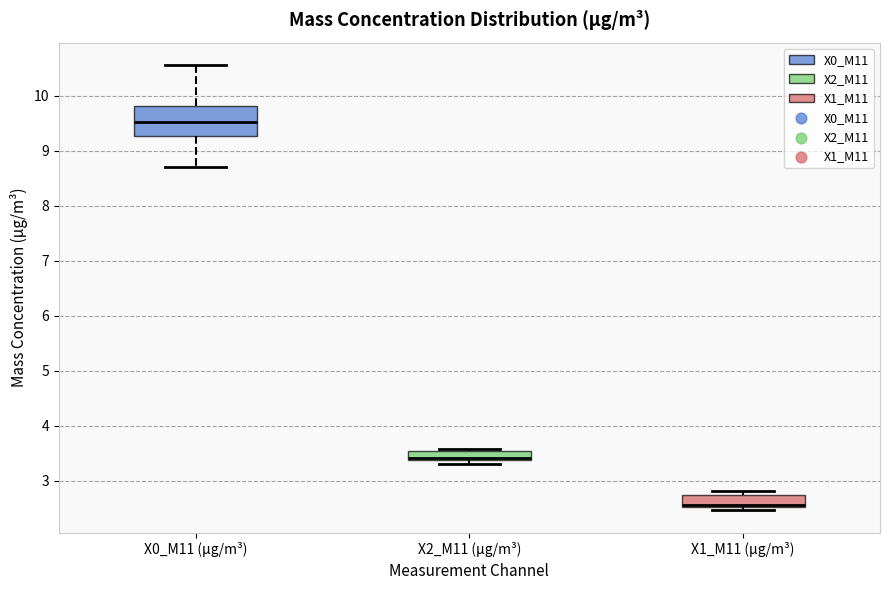

Where does the lower whisker of the box for X0_M11 (μg/m³) end on the y-axis? The values are not printed on the chart, so give them approximately, as read against the axis.

8.7